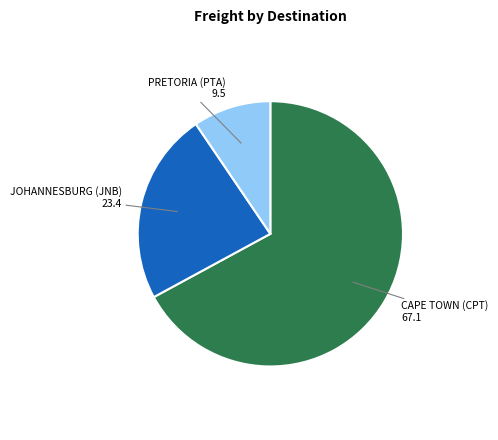

The JOHANNESBURG (JNB) slice represents 23% of the pie. True or false?

True